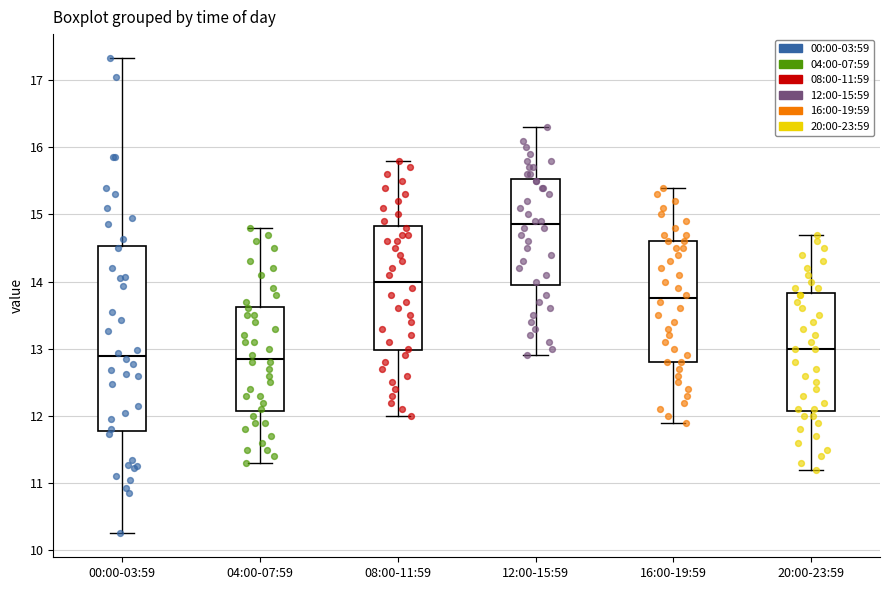

Reading left to right, read every box against the y-axis: the position of its median line, the range the box covers, and the ends of its whiskers. The values are not printed on the chart, so give them approximately, as read against the axis.

00:00-03:59: median 12.9, box 11.8 to 14.5, whiskers 10.3 to 17.3
04:00-07:59: median 12.9, box 12.1 to 13.6, whiskers 11.3 to 14.8
08:00-11:59: median 14.0, box 13.0 to 14.8, whiskers 12.0 to 15.8
12:00-15:59: median 14.9, box 14.0 to 15.5, whiskers 12.9 to 16.3
16:00-19:59: median 13.8, box 12.8 to 14.6, whiskers 11.9 to 15.4
20:00-23:59: median 13.0, box 12.1 to 13.8, whiskers 11.2 to 14.7